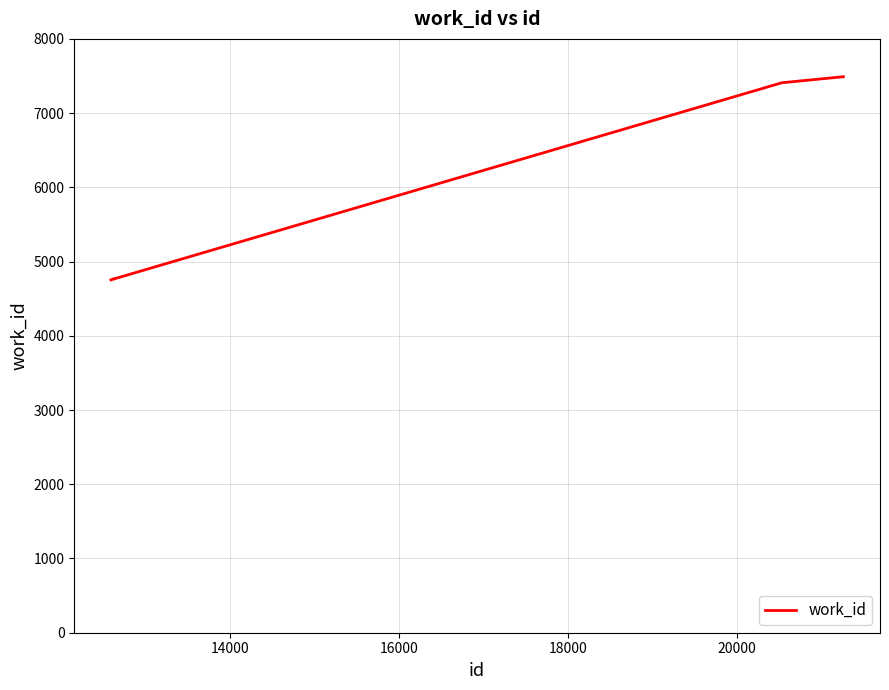

What is the greatest value displayed?

7490